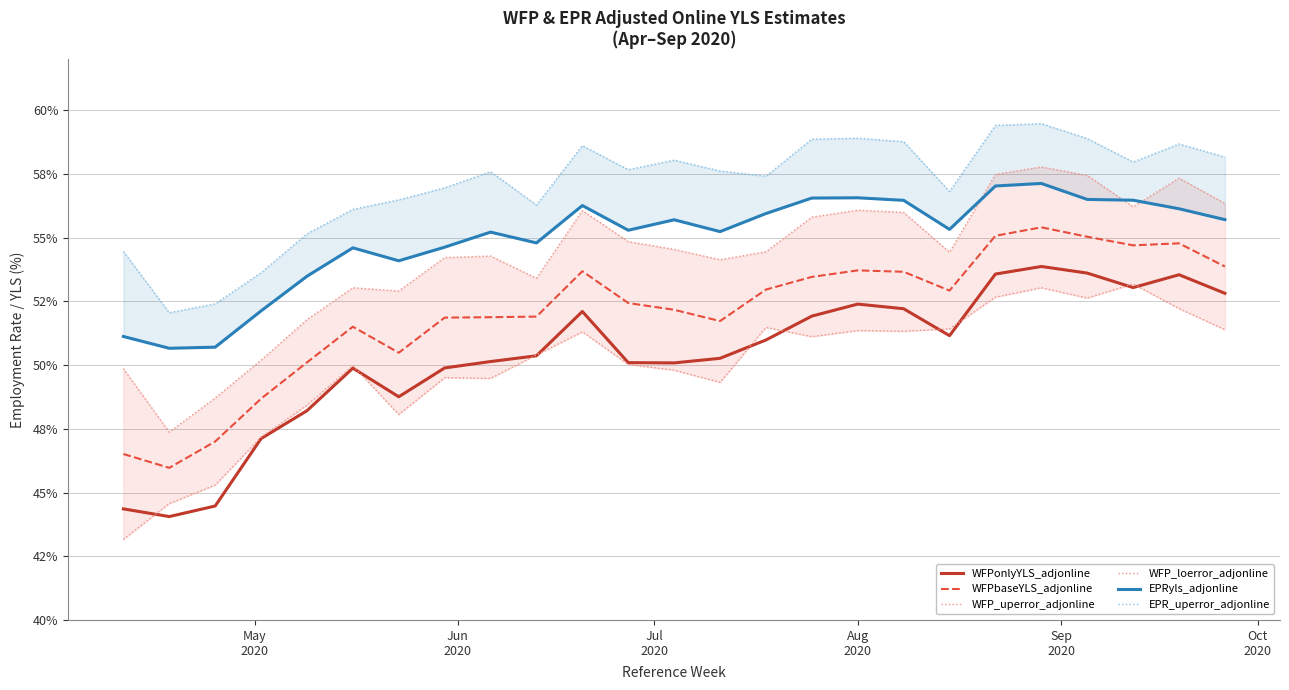

Rank the series at Aug 2020 from highest to lowest value.

EPR_uperror_adjonline, EPRyls_adjonline, WFP_uperror_adjonline, WFPbaseYLS_adjonline, WFPonlyYLS_adjonline, WFP_loerror_adjonline